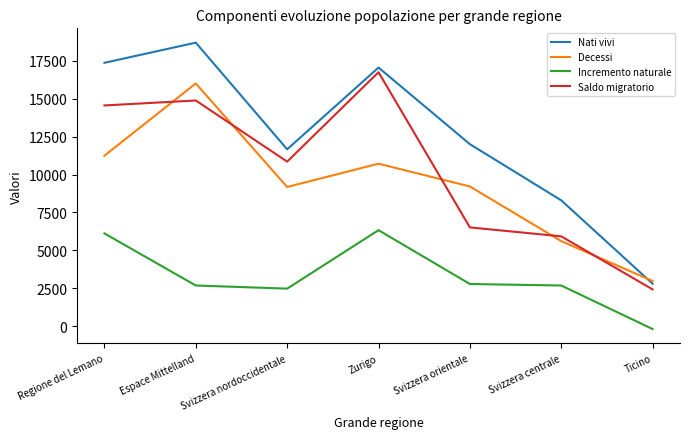

What are all the series names shown in the legend?

Nati vivi, Decessi, Incremento naturale, Saldo migratorio